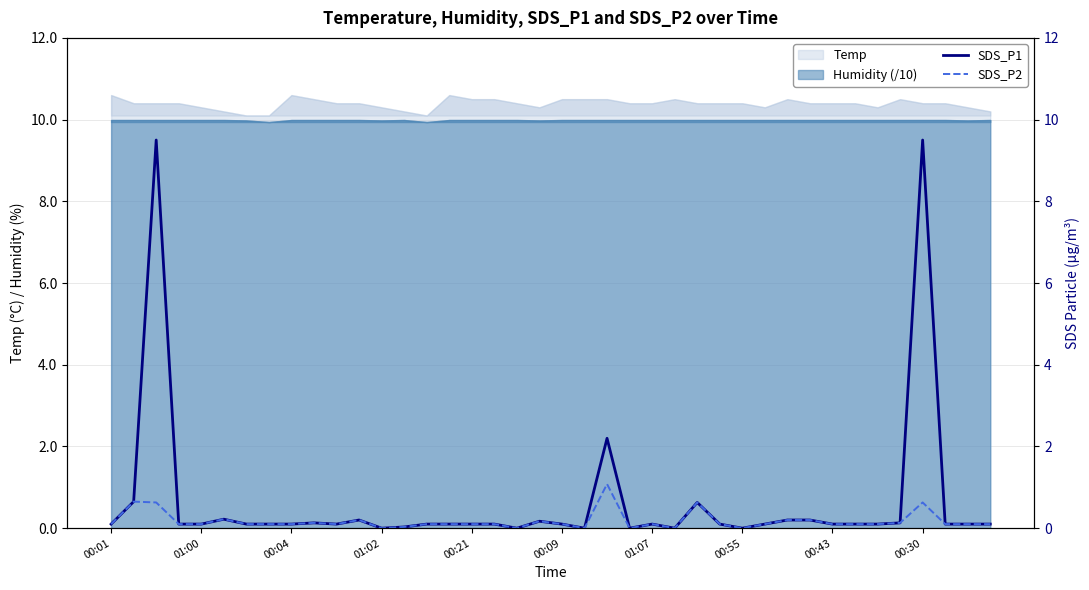

How many lines are shown in the chart?

2